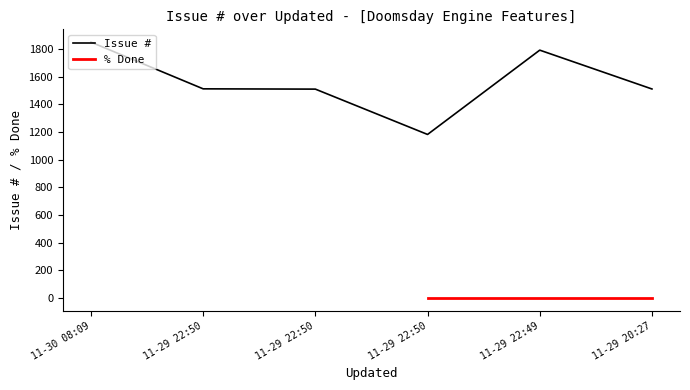

What is the sum of all values?

9363